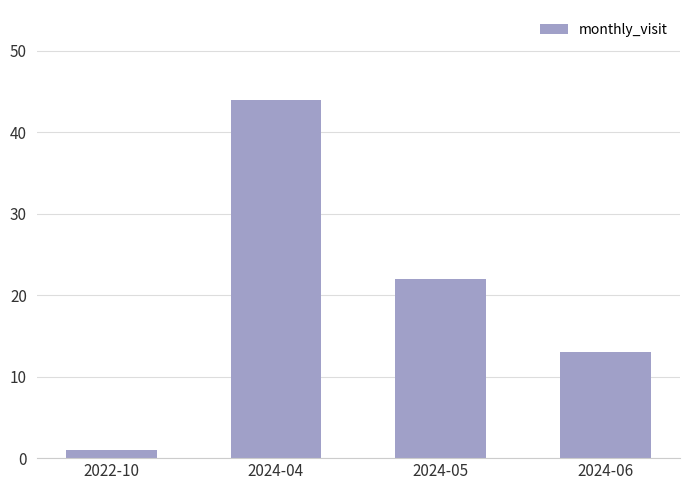

Which has a higher value, 2024-05 or 2024-04?

2024-04